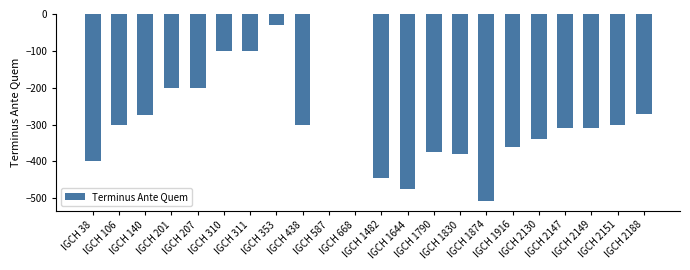

Reading left to right, list all the values displayed in this chart.

IGCH 38=-400	IGCH 106=-300	IGCH 140=-275	IGCH 201=-200	IGCH 207=-200	IGCH 310=-100	IGCH 311=-100	IGCH 353=-30	IGCH 438=-300	IGCH 587=-1	IGCH 668=-1	IGCH 1482=-445	IGCH 1644=-475	IGCH 1790=-375	IGCH 1830=-380	IGCH 1874=-508	IGCH 1916=-360	IGCH 2130=-340	IGCH 2147=-310	IGCH 2149=-310	IGCH 2151=-300	IGCH 2188=-270